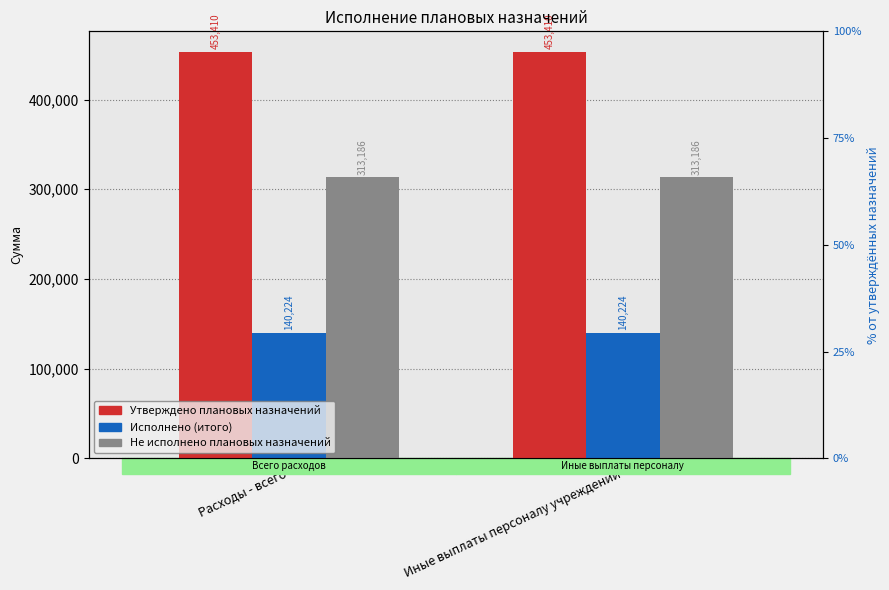

Which series changed the most between Расходы - всего and Иные выплаты персоналу учреждений?

Утверждено плановых назначений